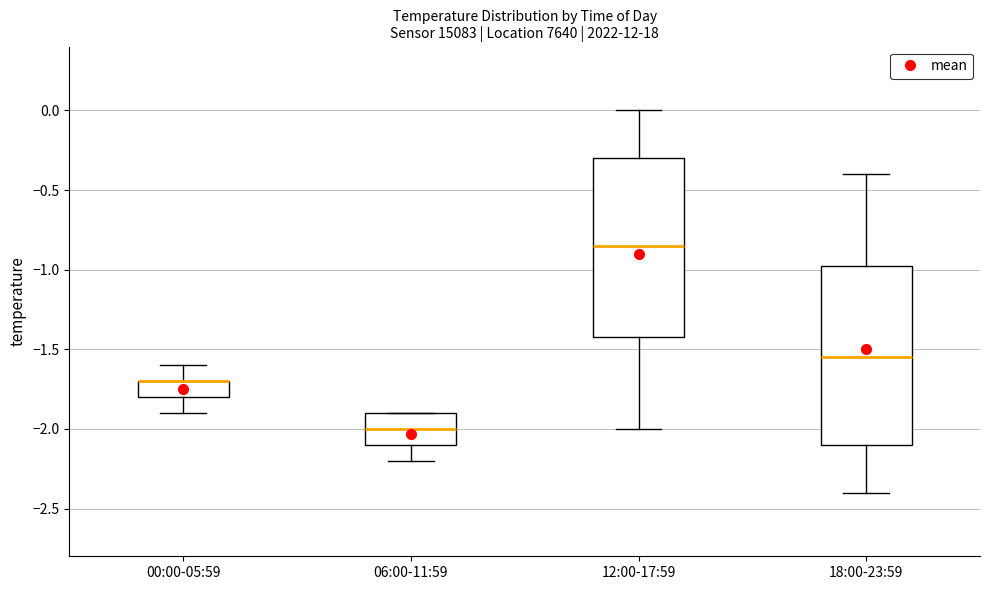

Where is the upper edge of the box for 00:00-05:59 on the y-axis? The values are not printed on the chart, so give them approximately, as read against the axis.

-1.70